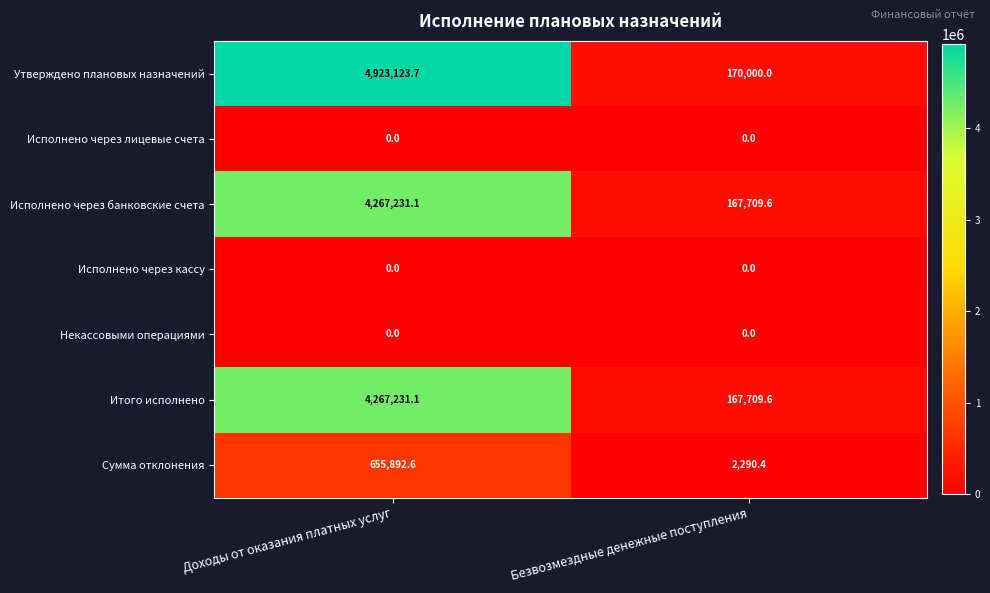

Which series has the largest total across all categories?

Утверждено плановых назначений